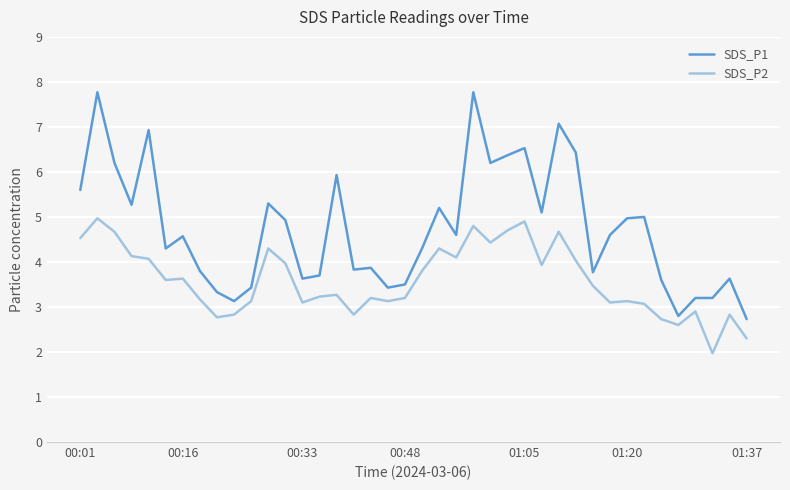

Which series has the largest total across all categories?

SDS_P1